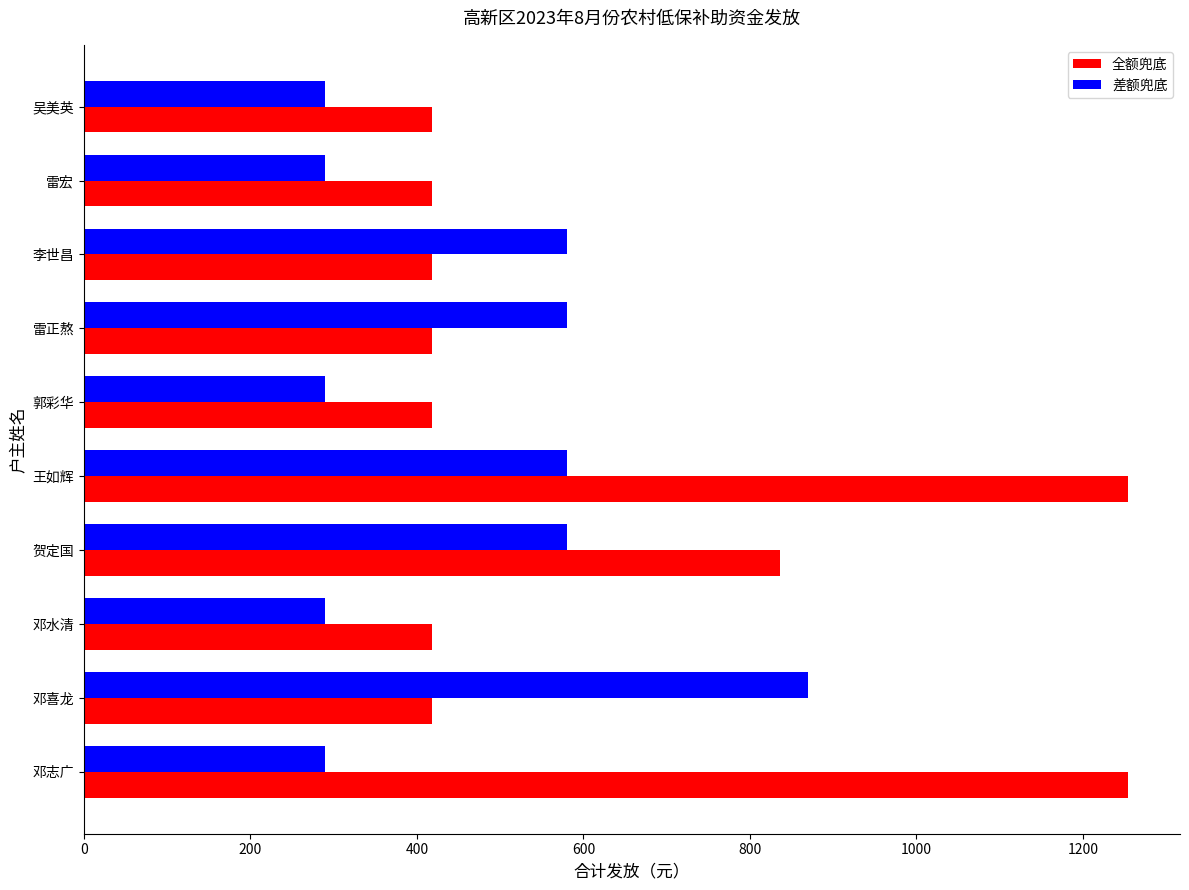

What is the lowest value of the 全额兜底 series?

418